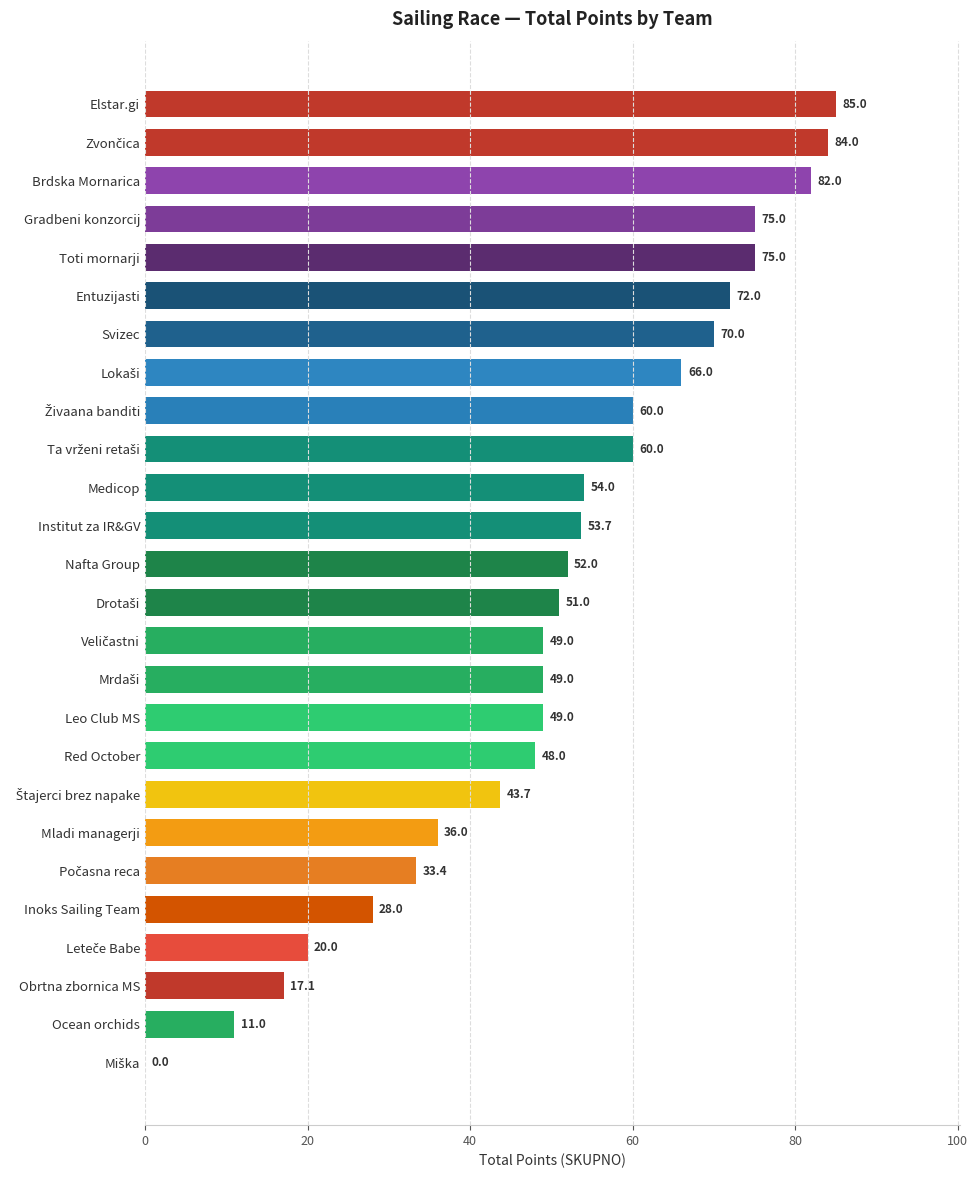

What is the greatest value displayed?

85.0